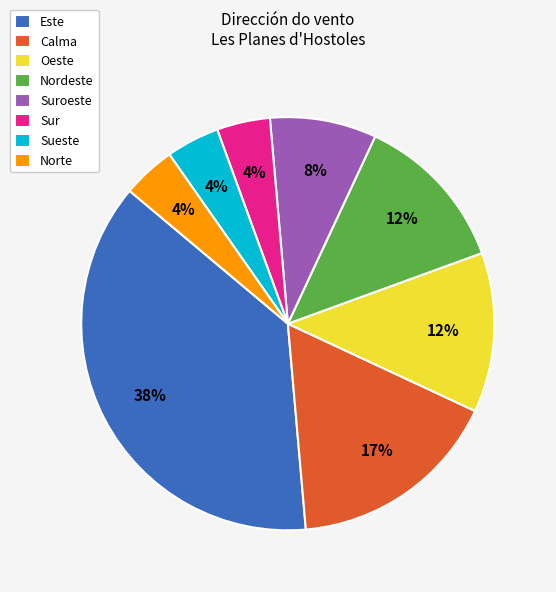

Combined, do Este and Sueste account for over 50%?

No